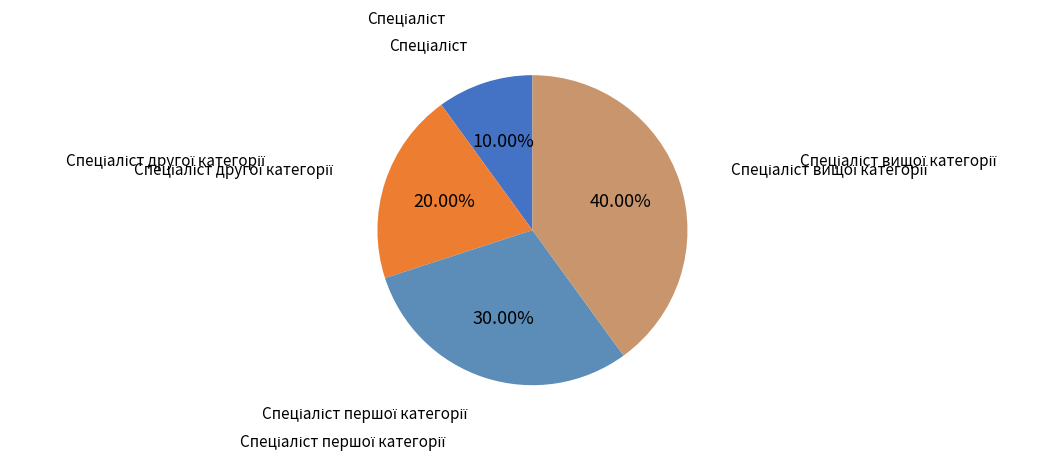

How many segments does this pie chart have?

4